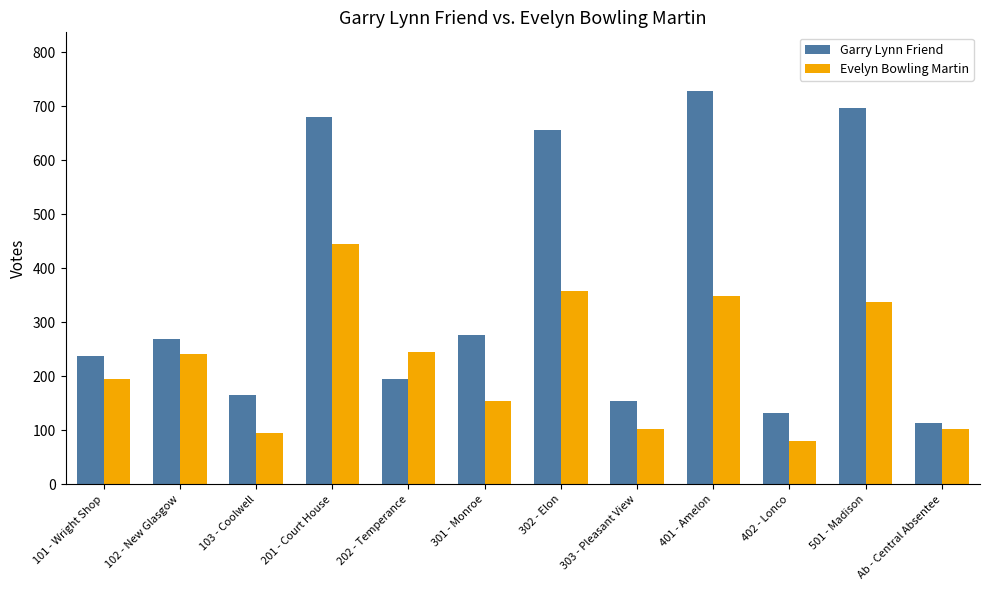

What position from the left is 201 - Court House?

4